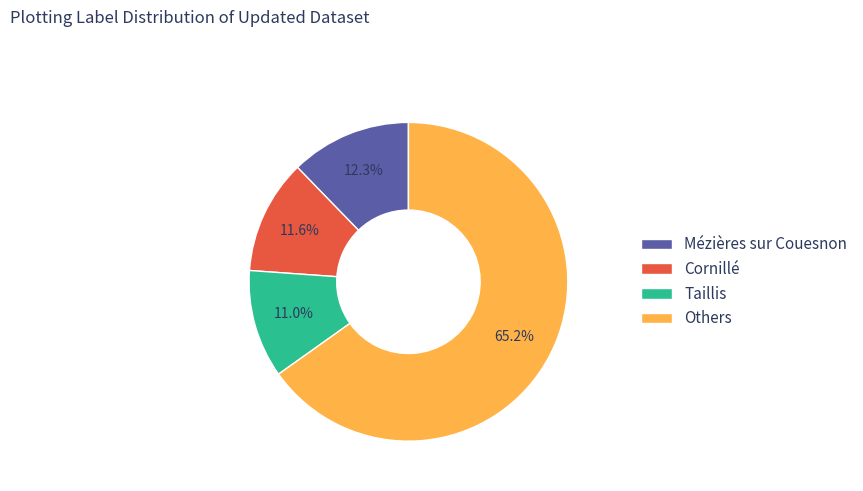

Combined, do Cornillé and Taillis account for over 50%?

No